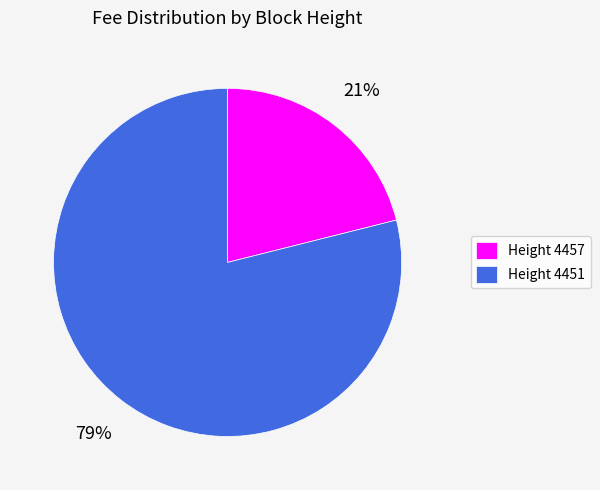

Between Height 4451 and Height 4457, which is larger?

Height 4451